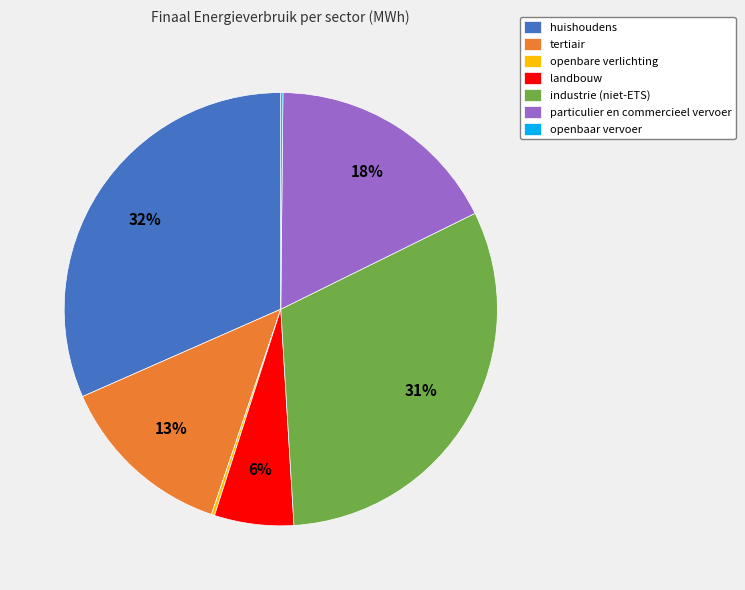

Approximately how many times larger is the value at tertiair compared to industrie (niet-ETS)?

0.4